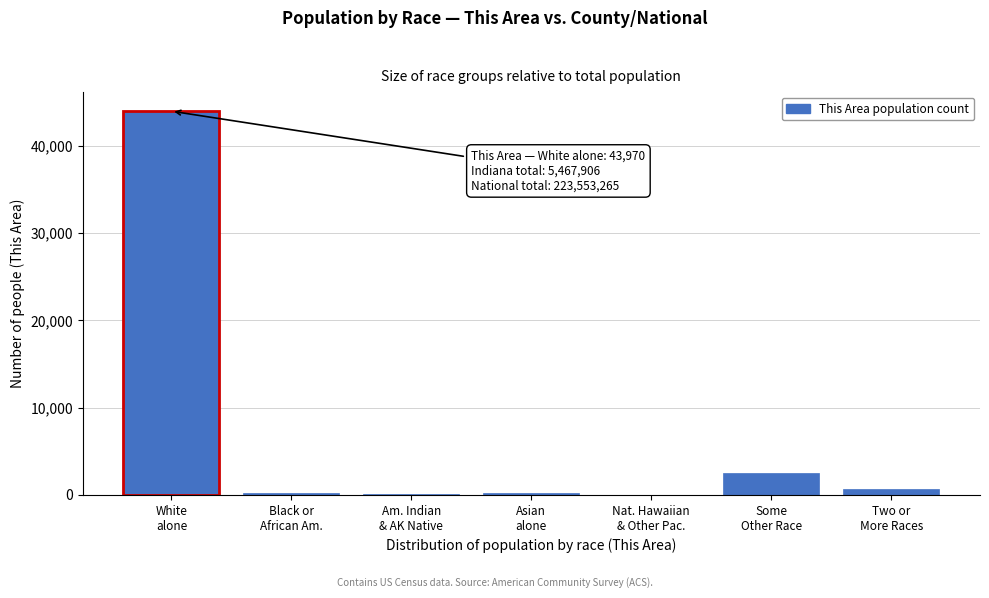

What is the greatest value displayed?

43970